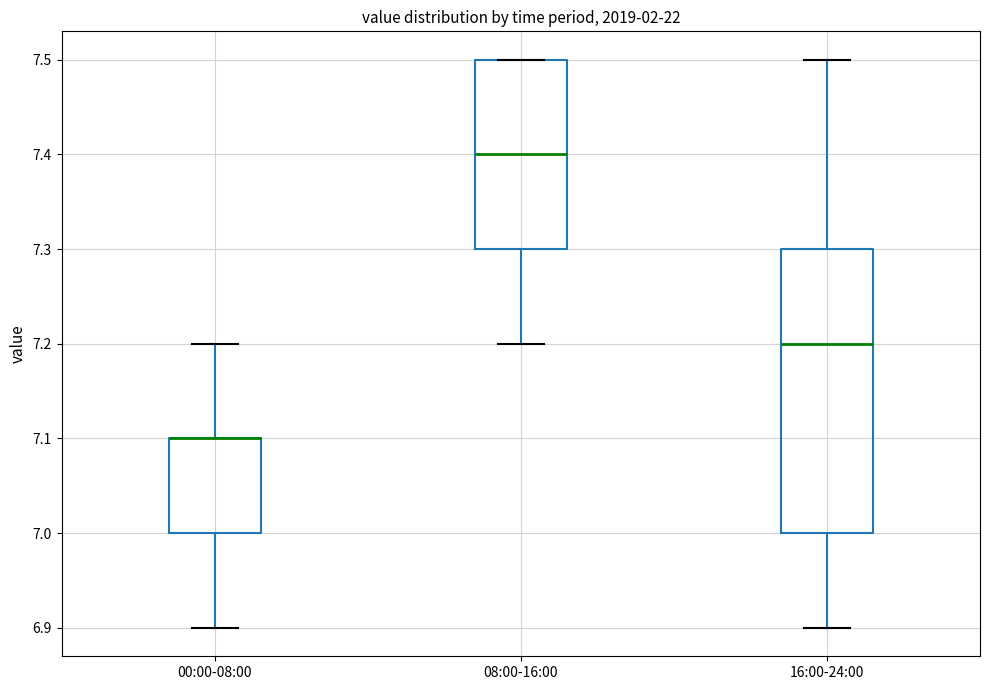

Where is the upper edge of the box for 16:00-24:00 on the y-axis? The values are not printed on the chart, so give them approximately, as read against the axis.

7.3